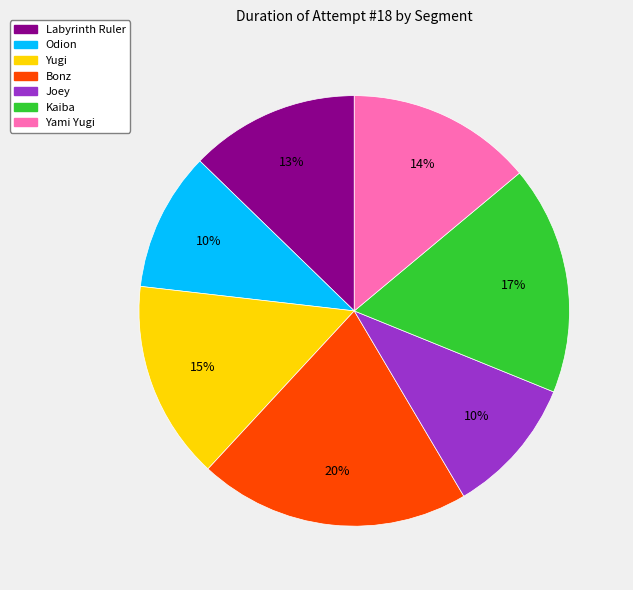

Is it true that Joey is 21% of the pie?

False